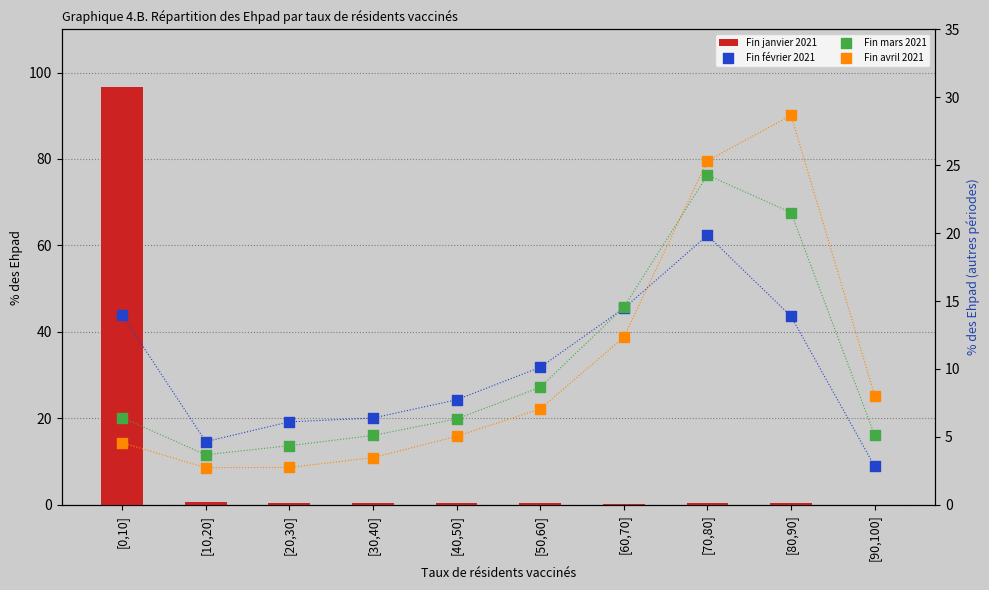

Which series reaches the minimum Y coordinate?

Fin janvier 2021